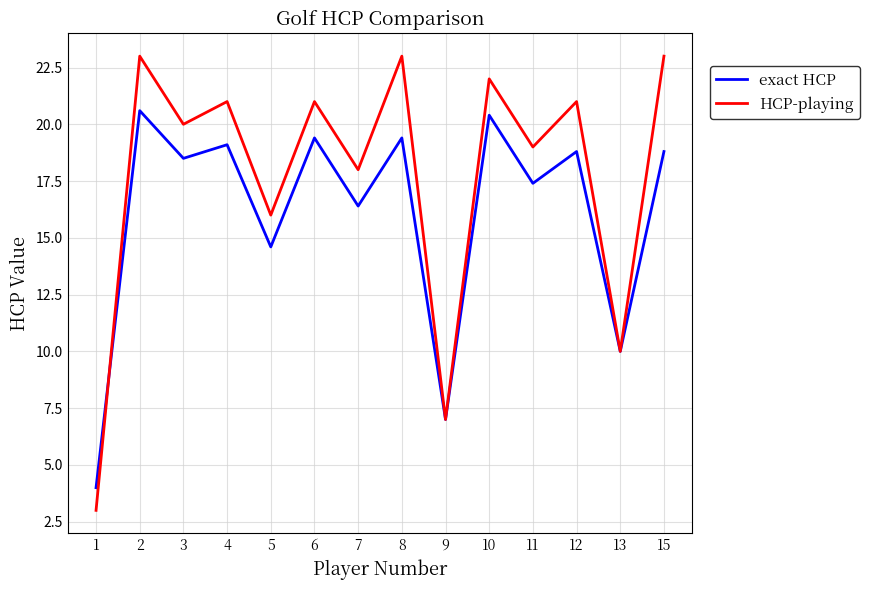

How many lines are shown in the chart?

2